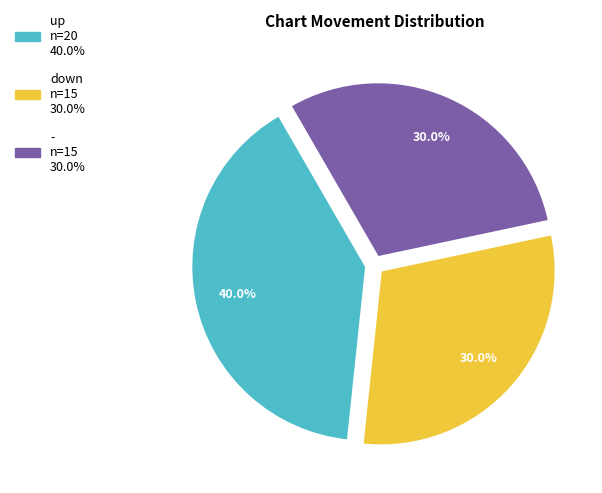

True or false: - accounts for 24% of the total.

False